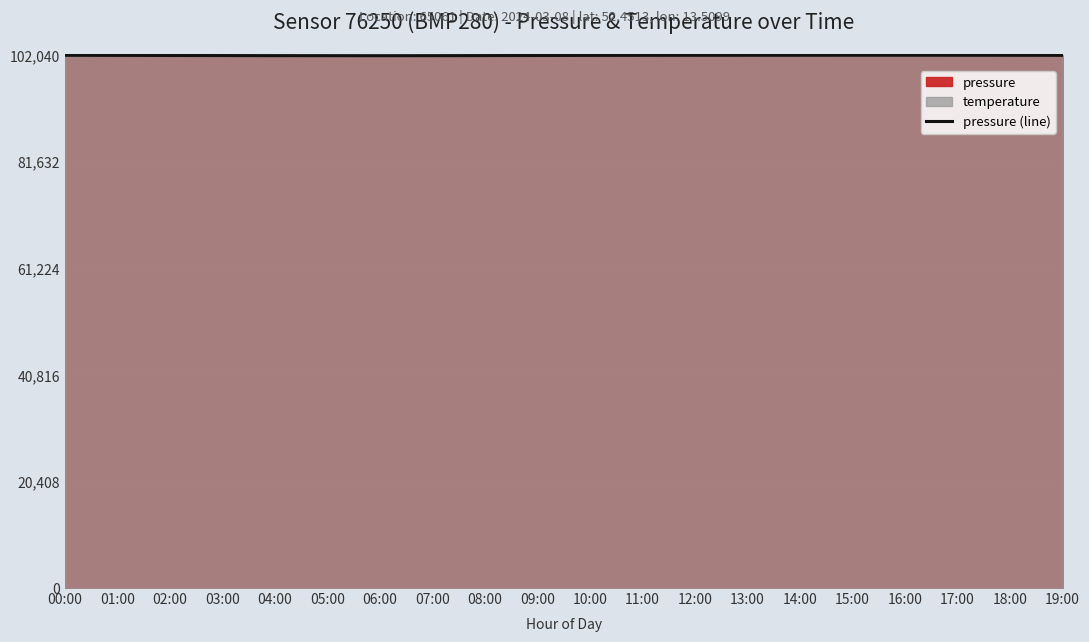

At which category does the chart reach its peak across all series?

16:00